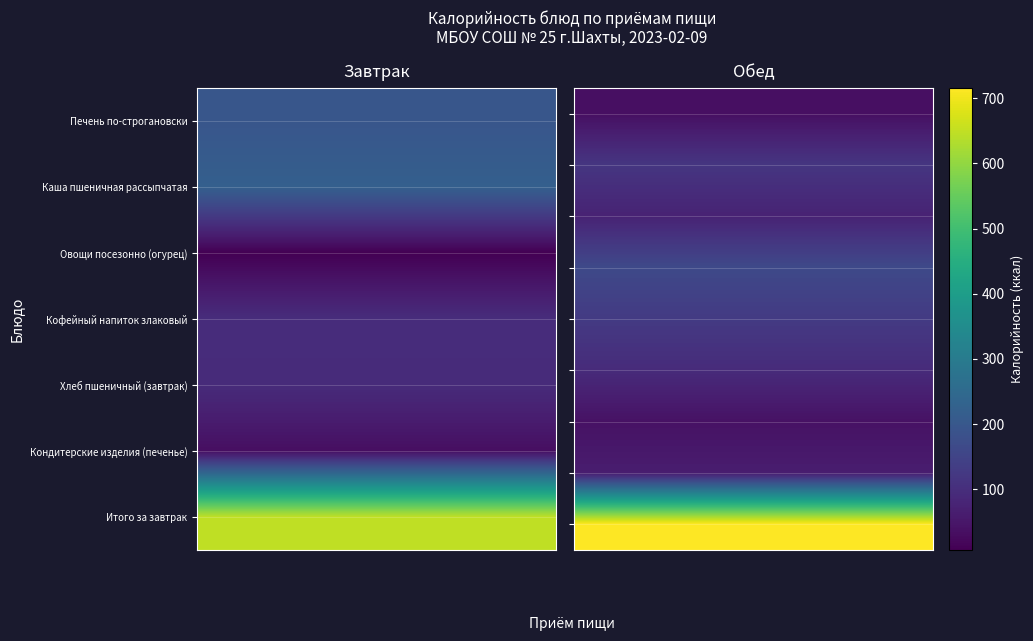

The Завтрак series shows 94.0 at Хлеб пшеничный (завтрак). True or false?

True